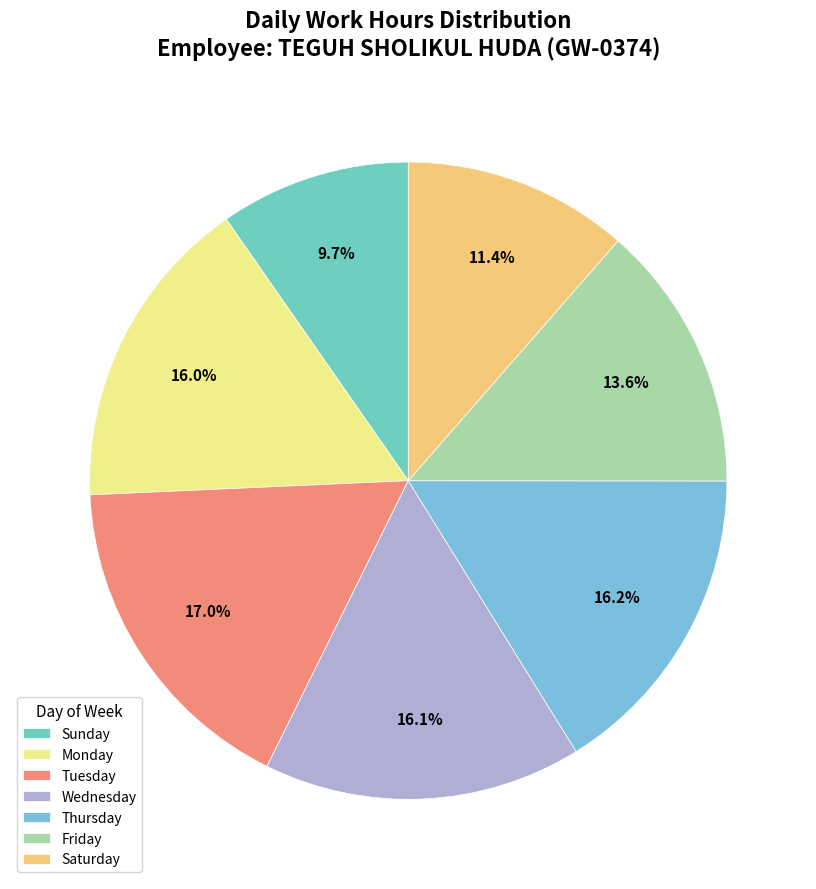

Is there any slice that represents more than half of the pie?

No